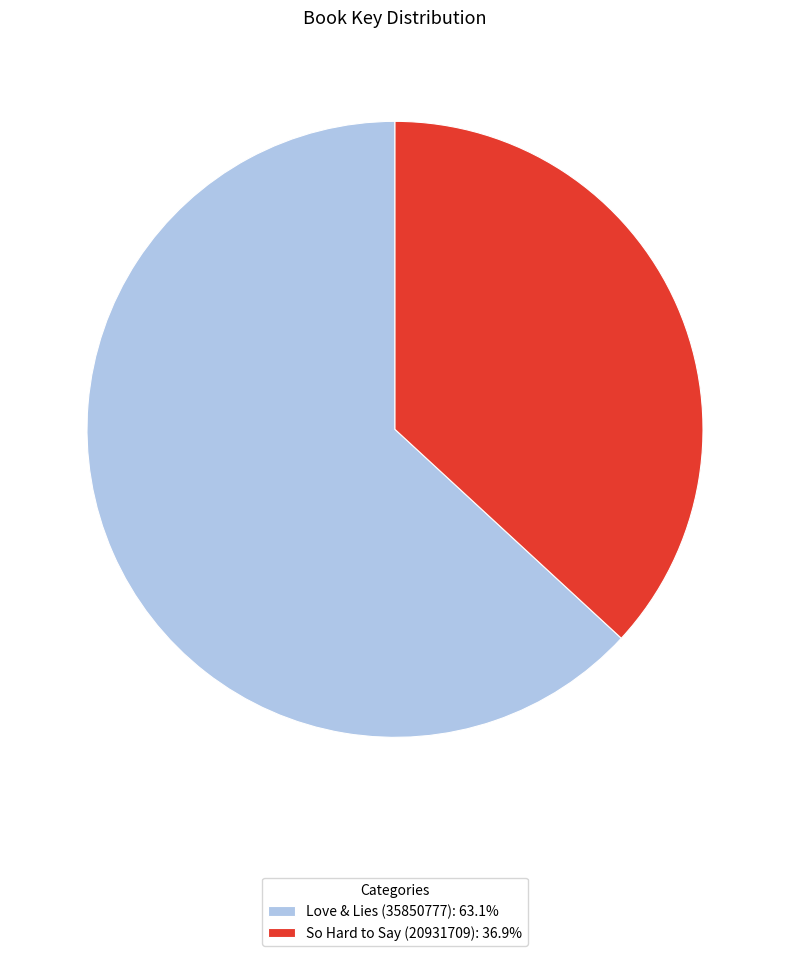

Rank the categories by value from highest to lowest.

Love & Lies (35850777), So Hard to Say (20931709)